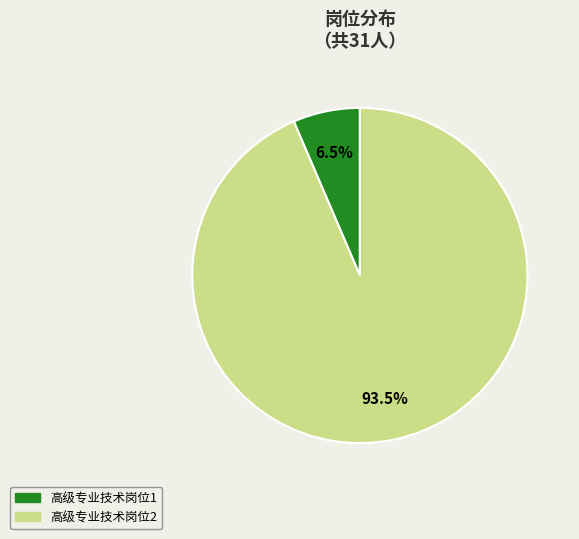

What is the smallest slice in the pie chart?

高级专业技术岗位1